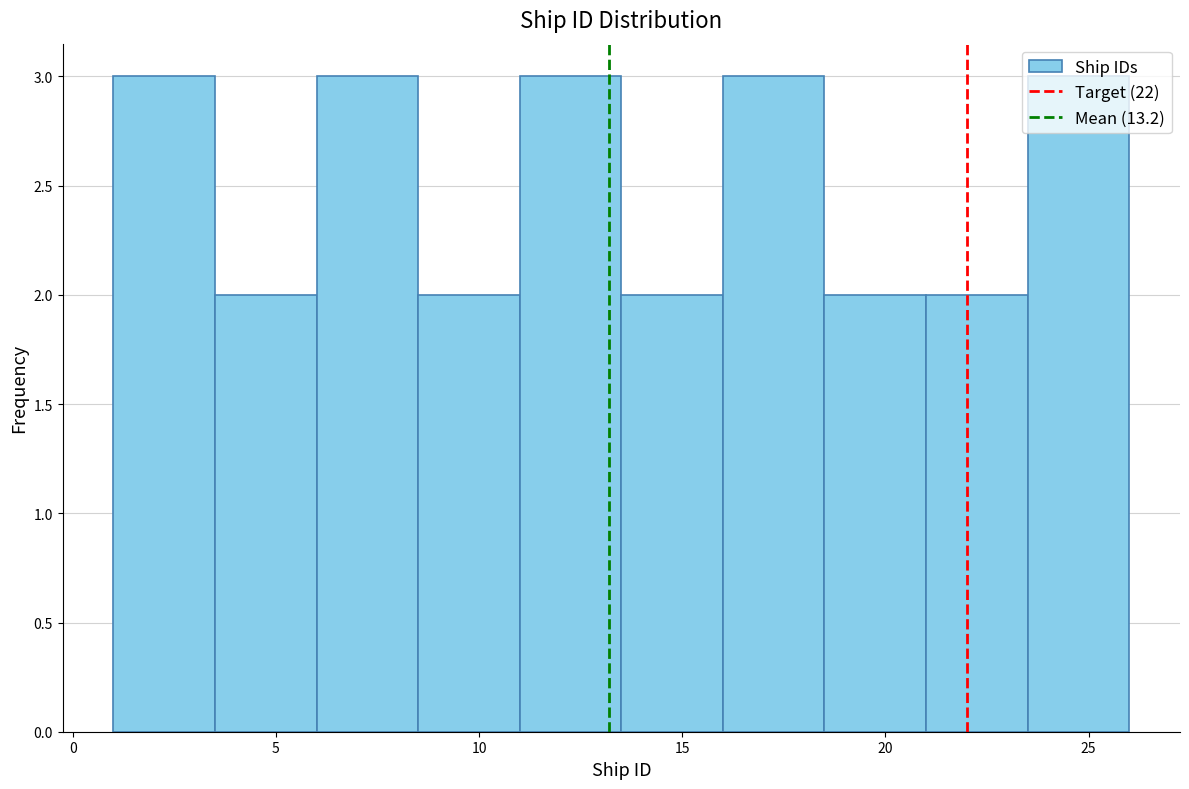

Reading left to right, list every bar in this chart as the range it spans on the x-axis followed by its height. The values are not printed on the chart, so give them approximately, as read against the axis.

1.0 to 3.5: 3
3.5 to 6.0: 2
6.0 to 8.5: 3
8.5 to 11.0: 2
11.0 to 13.5: 3
13.5 to 16.0: 2
16.0 to 18.5: 3
18.5 to 21.0: 2
21.0 to 23.5: 2
23.5 to 26.0: 3